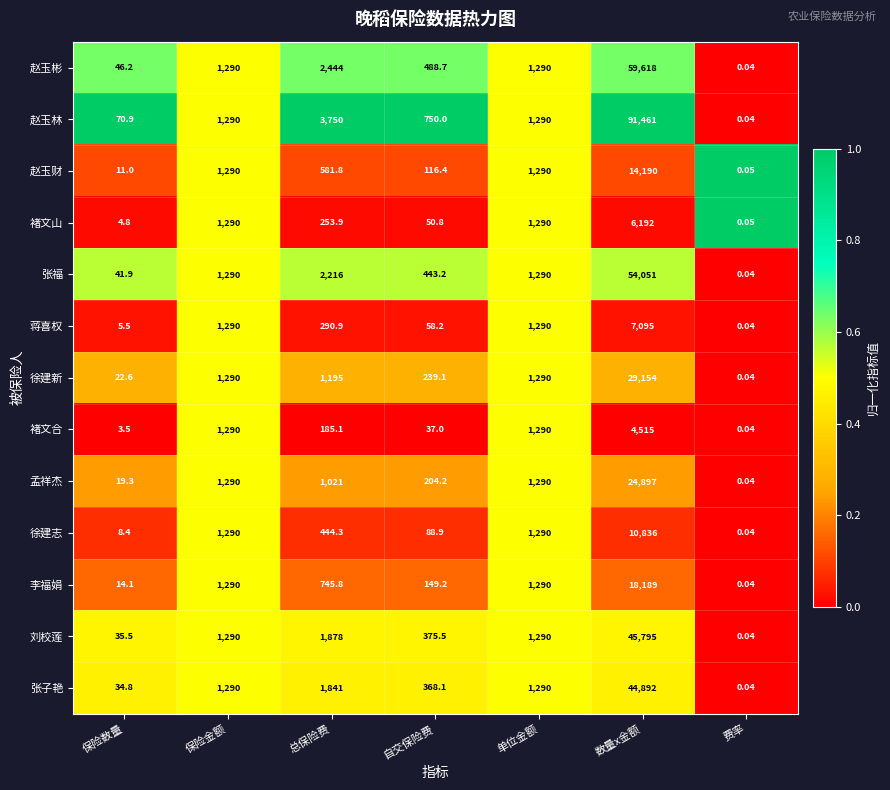

Which series changed the most between 单位金额 and 数量x金额?

赵玉林